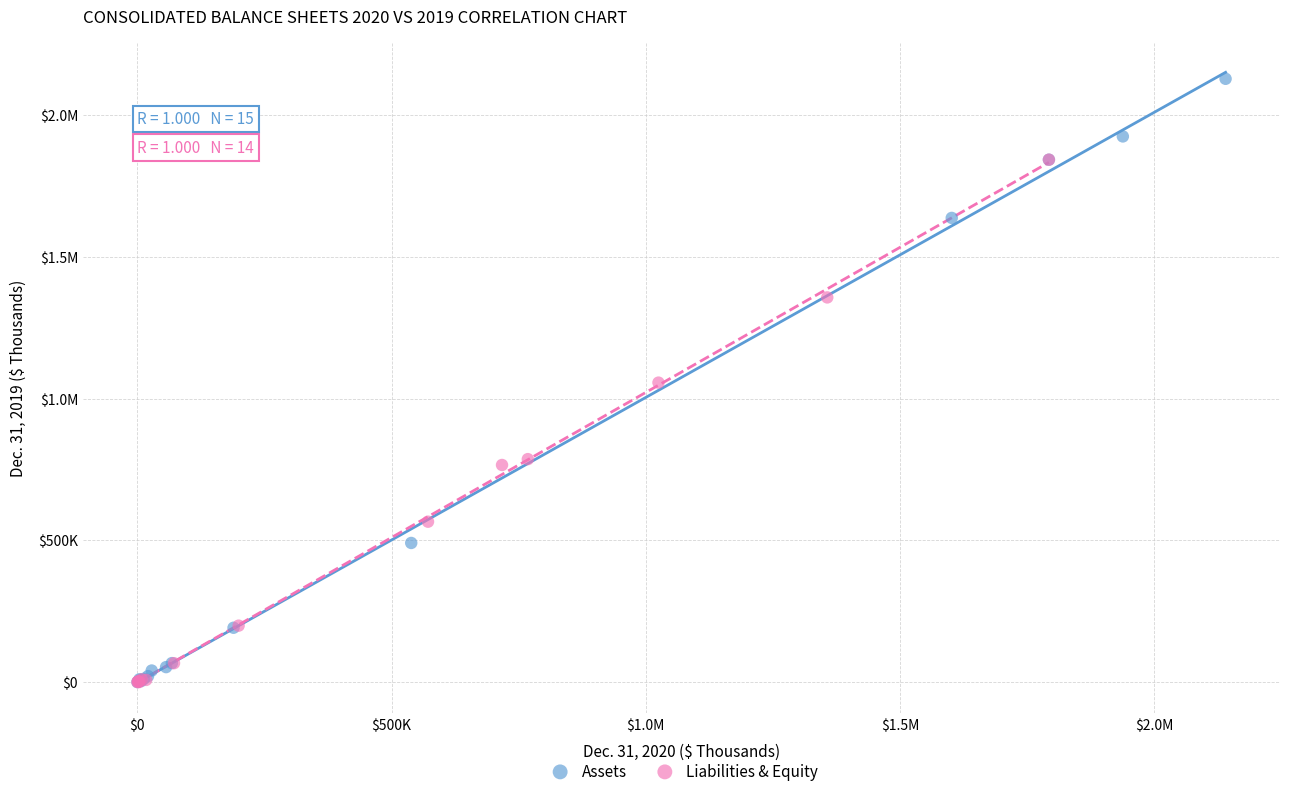

What are all the series names shown in the legend?

Assets, Liabilities & Equity